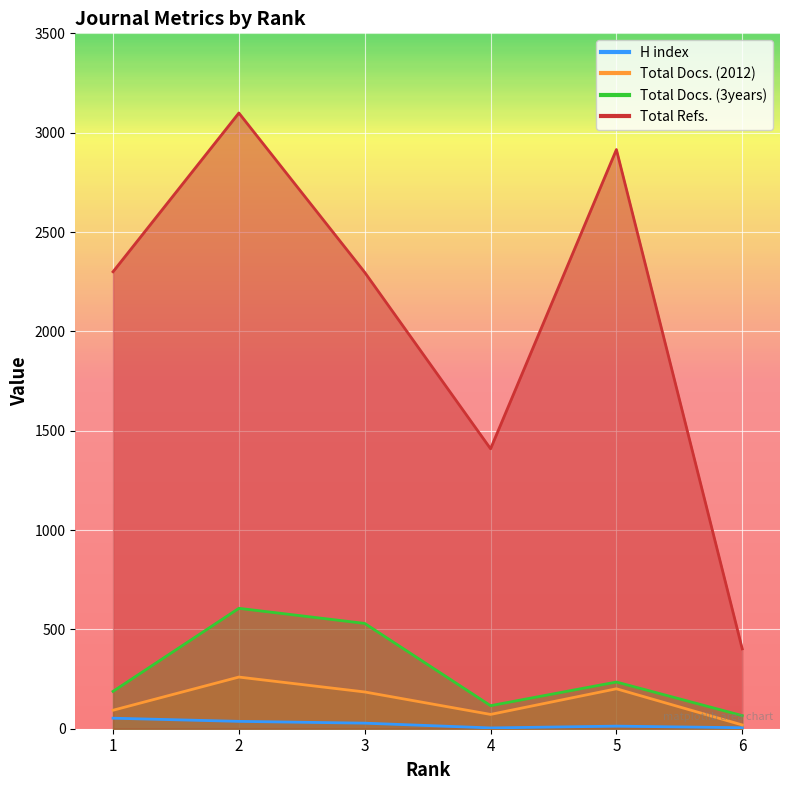

How many categories are shown in the chart?

6